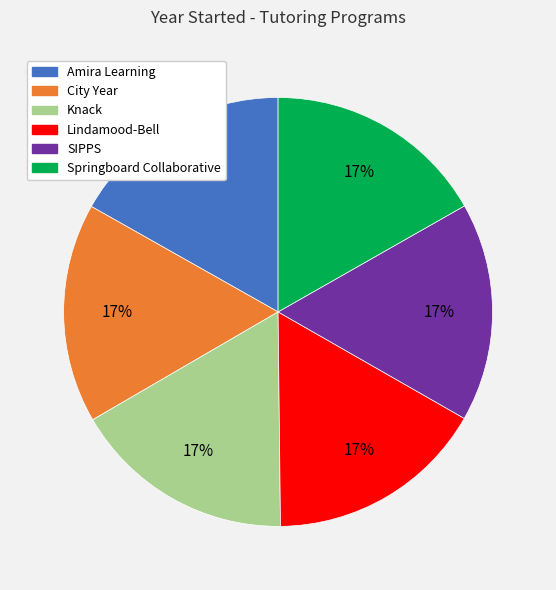

What is the ratio of the value at SIPPS to the value at Amira Learning?

1.0